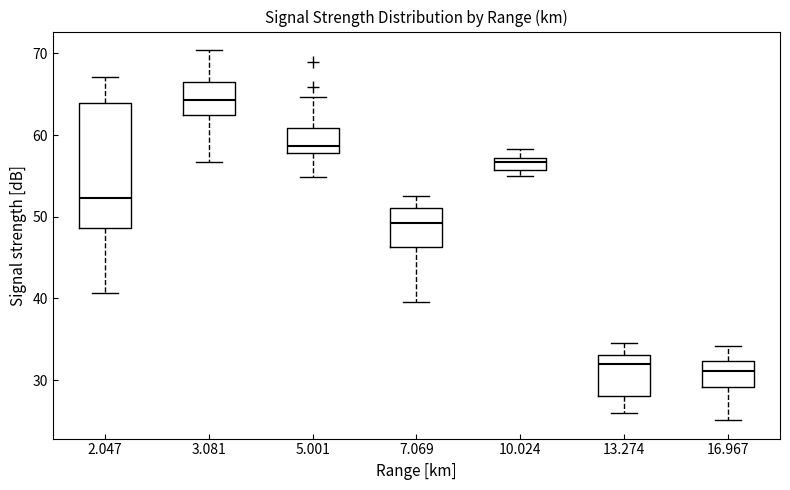

Where is the lower edge of the box at x = 7.069 on the y-axis? The values are not printed on the chart, so give them approximately, as read against the axis.

46